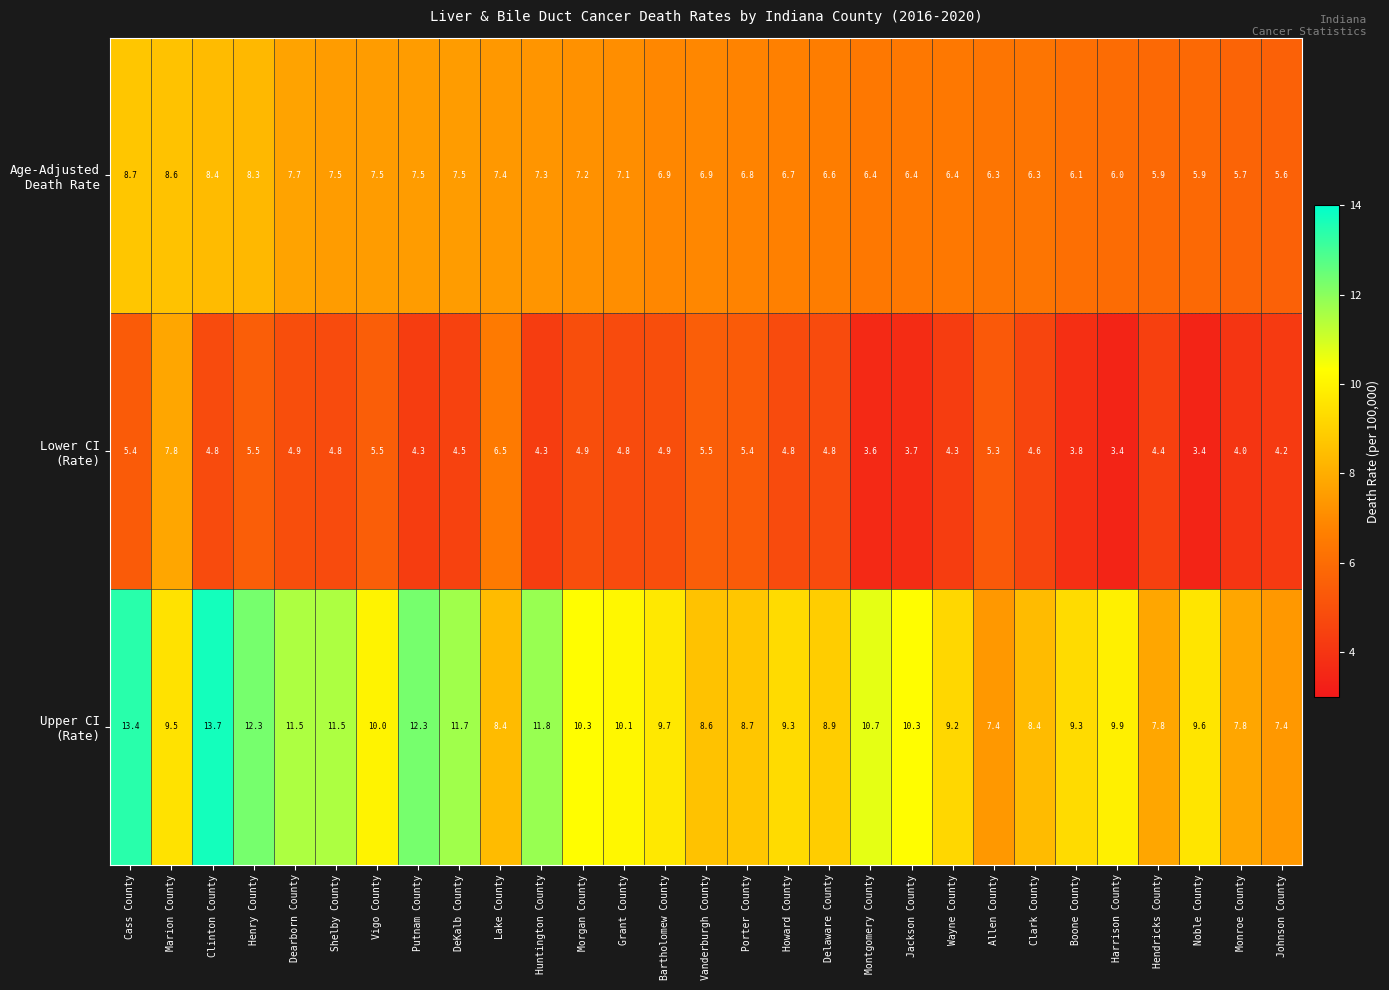

What is the total value across all series at Howard County?

20.8